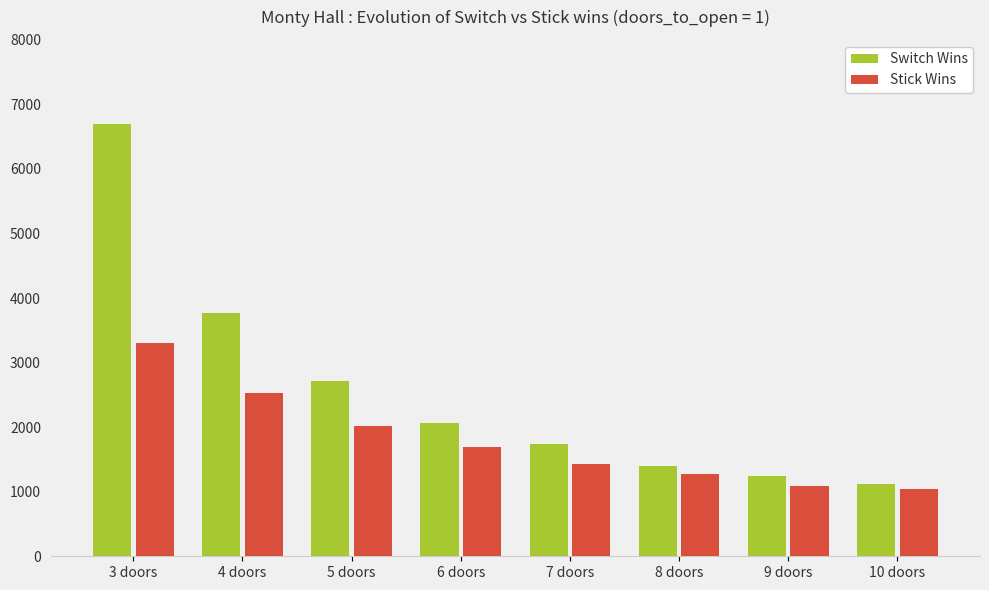

Between 8 doors and 10 doors, which series saw the biggest shift?

Switch Wins